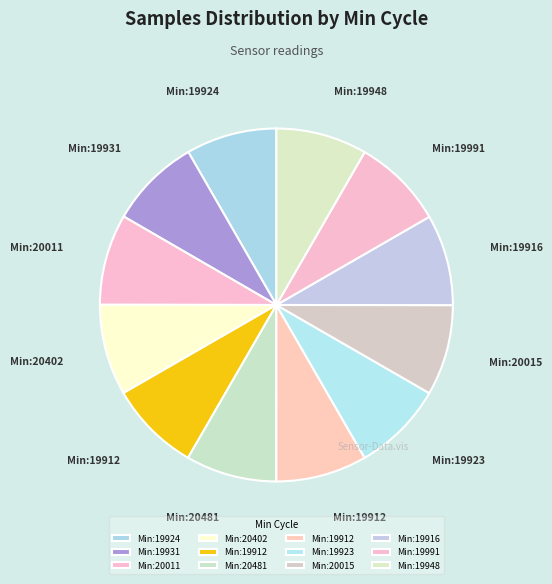

Count the number of slices in the pie.

12